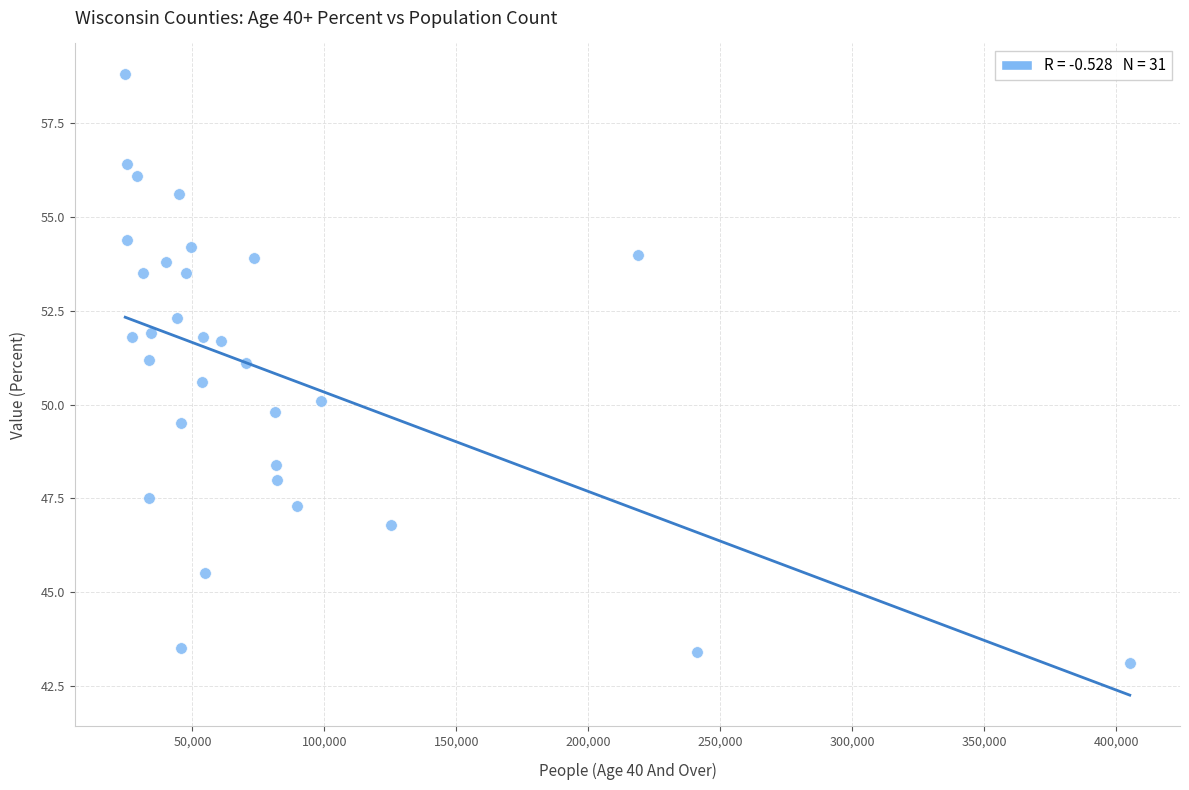

What is the range of Y values (max minus min)?

15.7